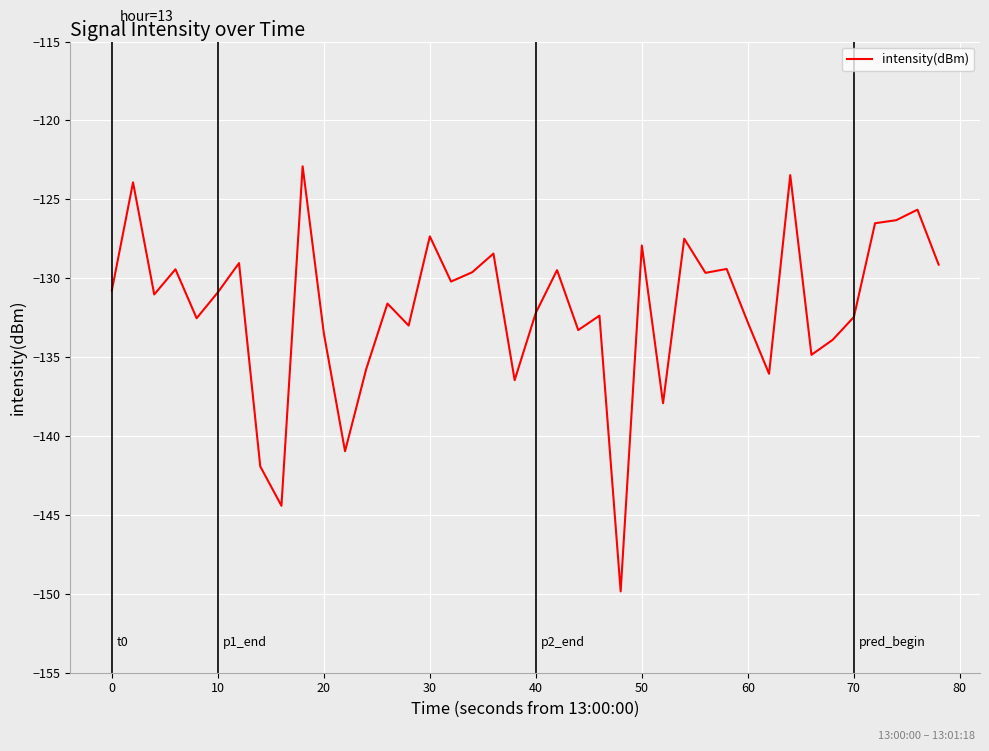

What is the difference between the maximum and minimum values?

26.9